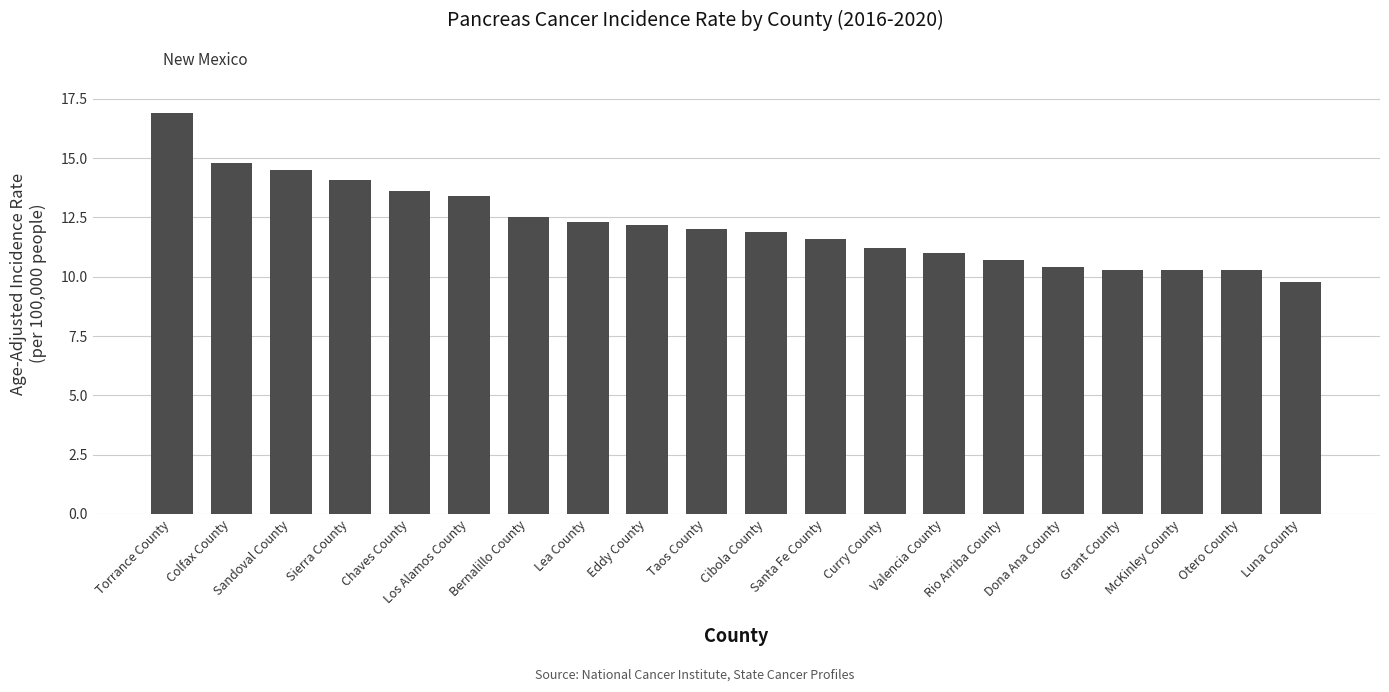

What is the sum of all values?

243.8